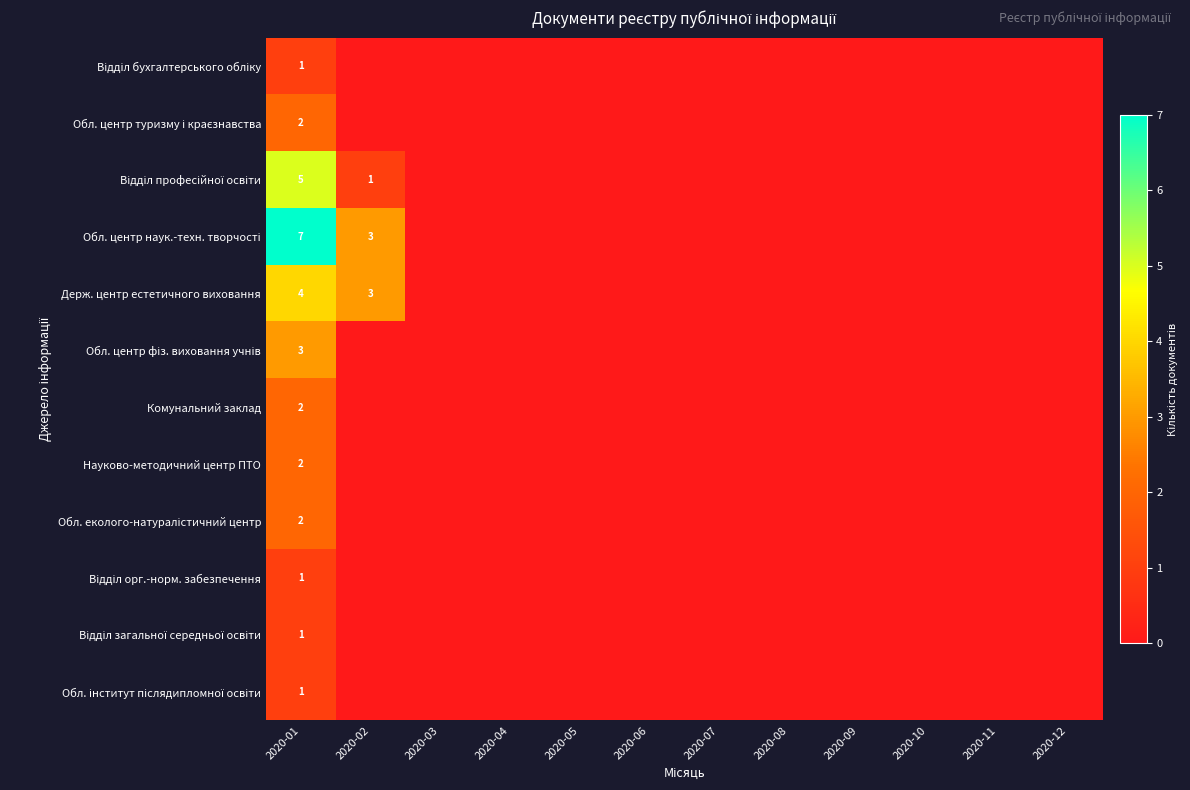

Count the Держ. центр естетичного виховання values in the range 0 to 1.

10